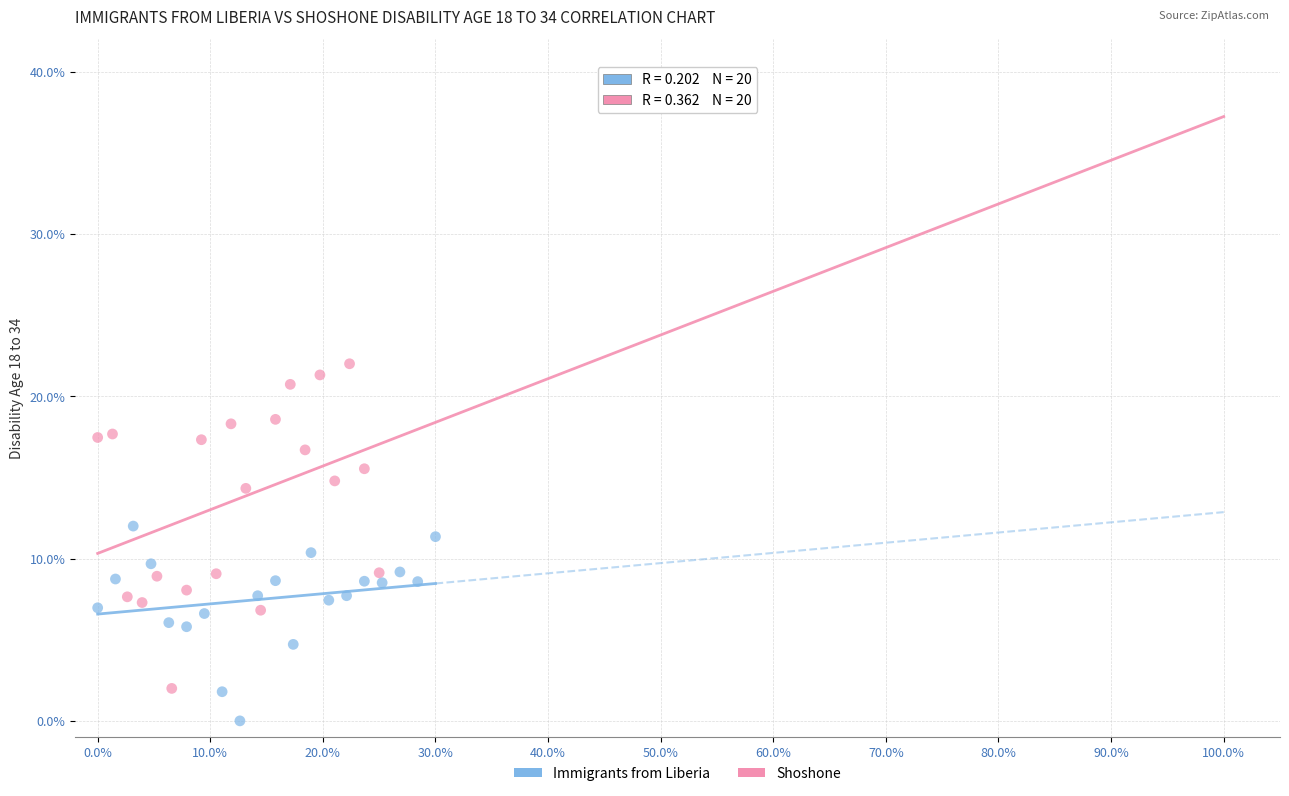

Which series contains the lowest Y value?

Immigrants from Liberia